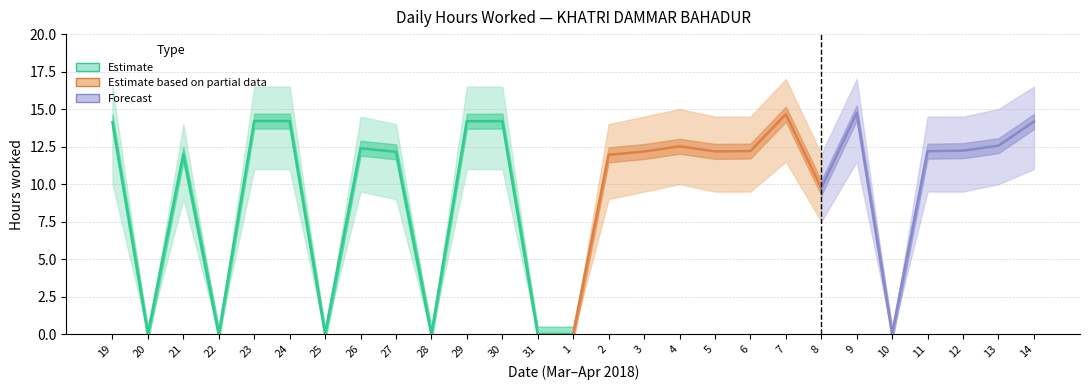

Where is Low (hours worked) nearest to the value 7?

8